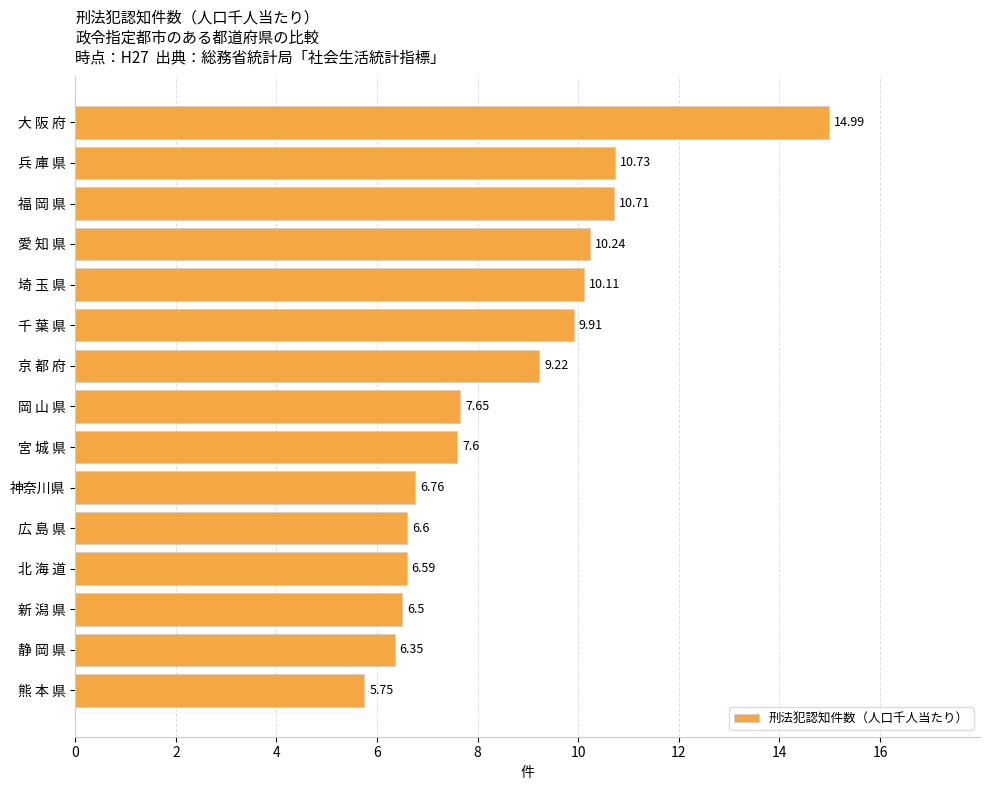

What is the ratio of the value at 愛 知 県 to the value at 北 海 道?

1.6